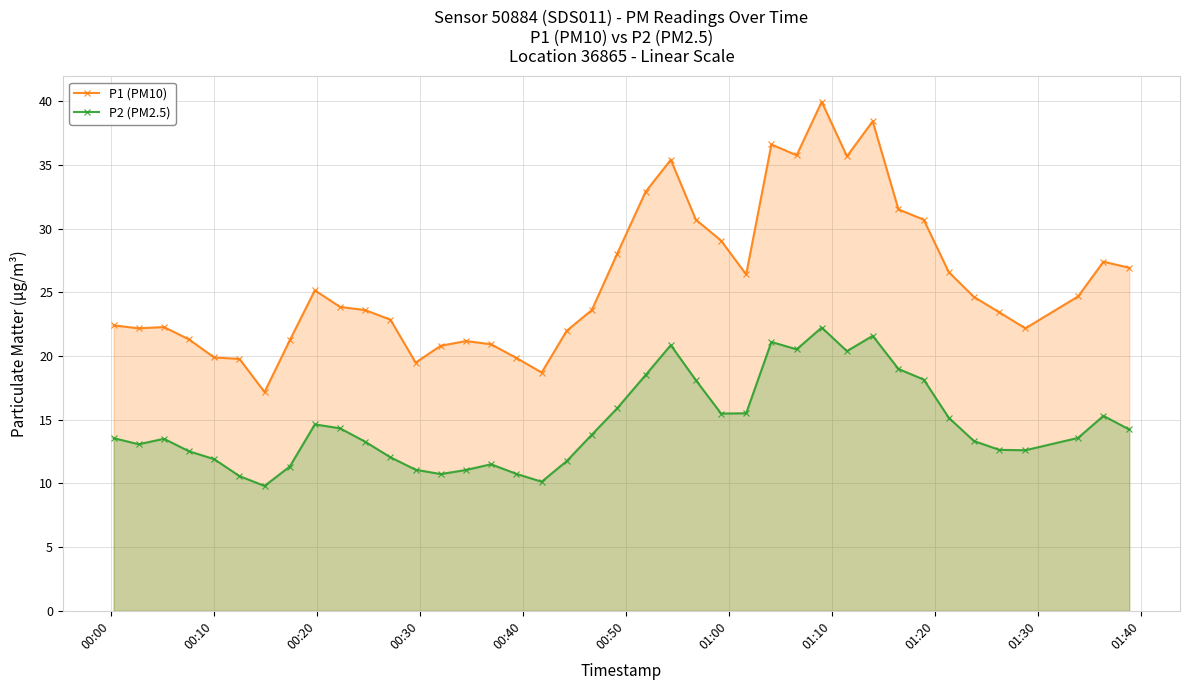

How many values in the P1 (PM10) series exceed 23?

23